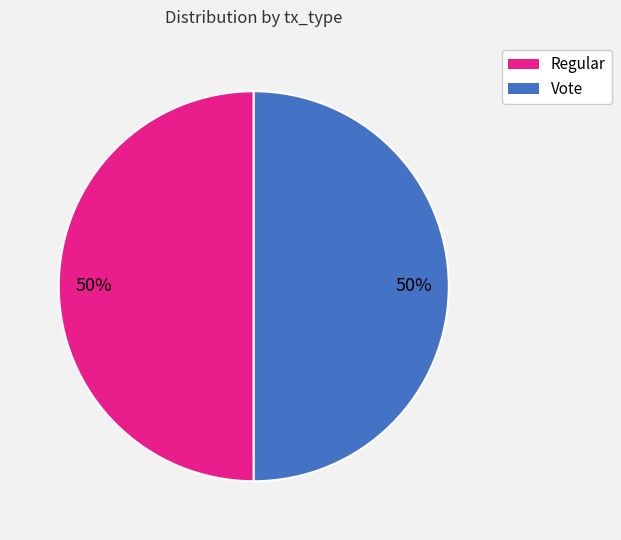

To the nearest percent, what portion does Regular represent?

50%